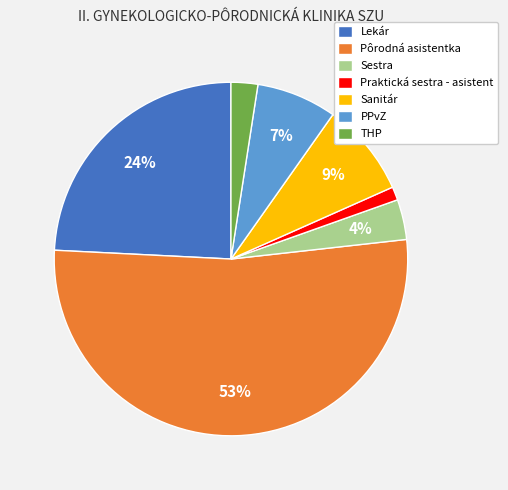

What is the smallest slice in the pie chart?

Praktická sestra - asistent